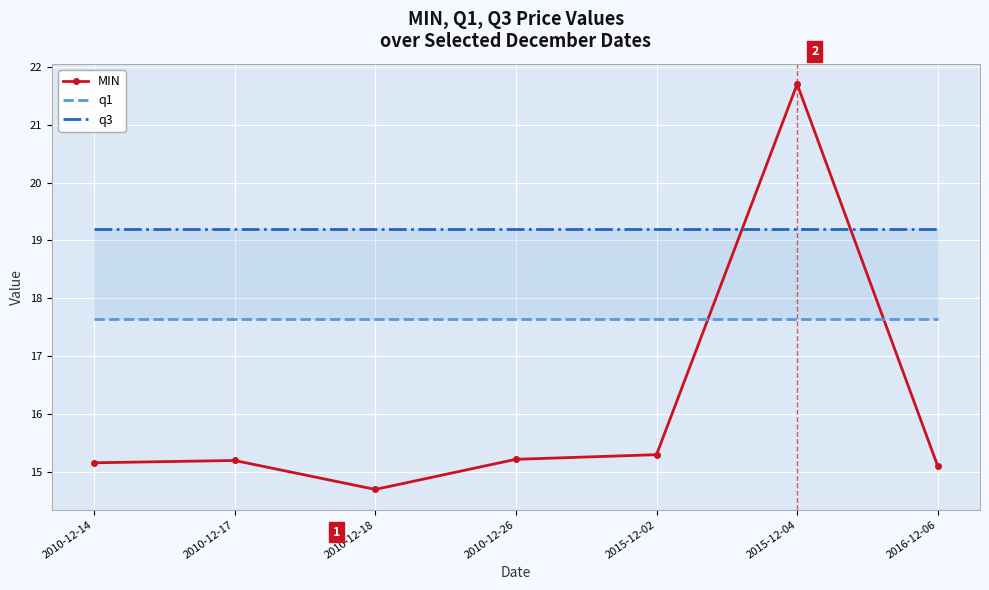

Reading right to left, transcribe all the data shown in this chart.

MIN: 15.1	21.7	15.3	15.2	14.7	15.2	15.2
q1: 17.6	17.6	17.6	17.6	17.6	17.6	17.6
q3: 19.2	19.2	19.2	19.2	19.2	19.2	19.2